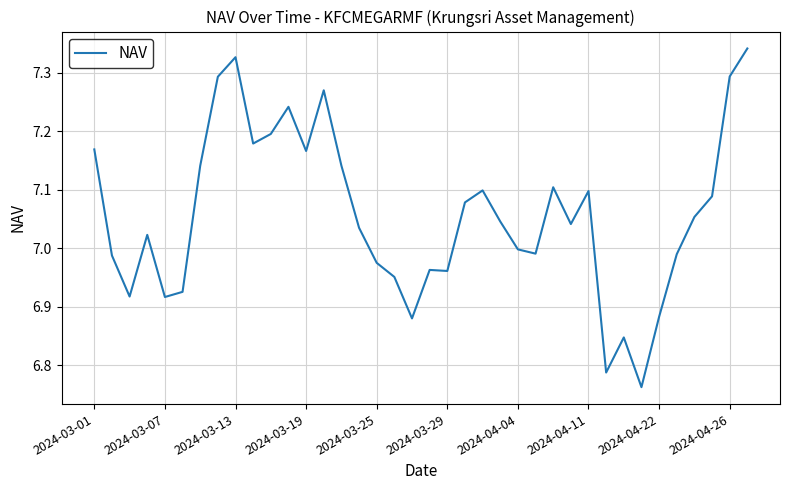

What is the difference between the maximum and minimum values?

0.6